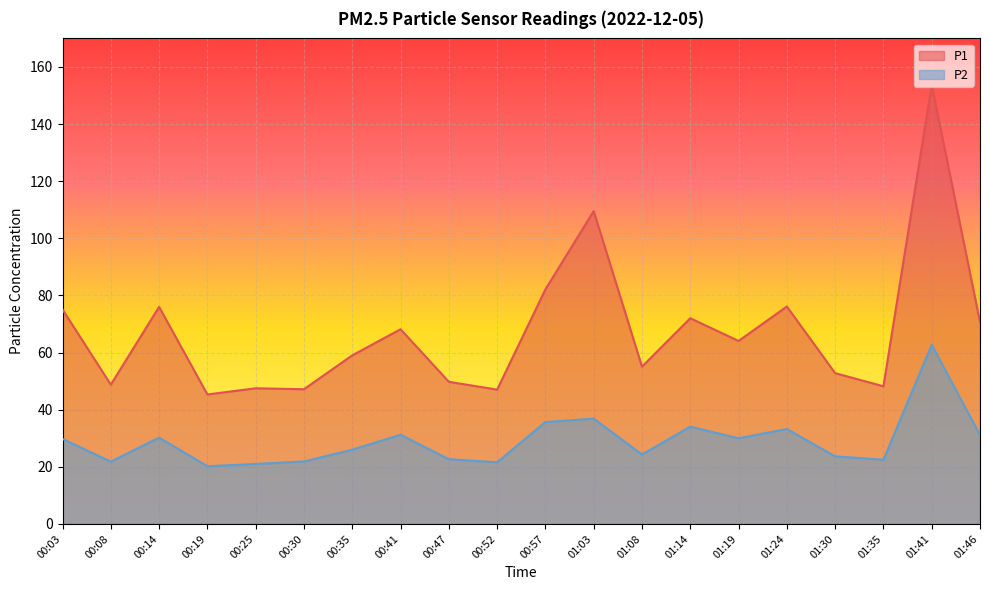

What position from the right is 00:35?

14